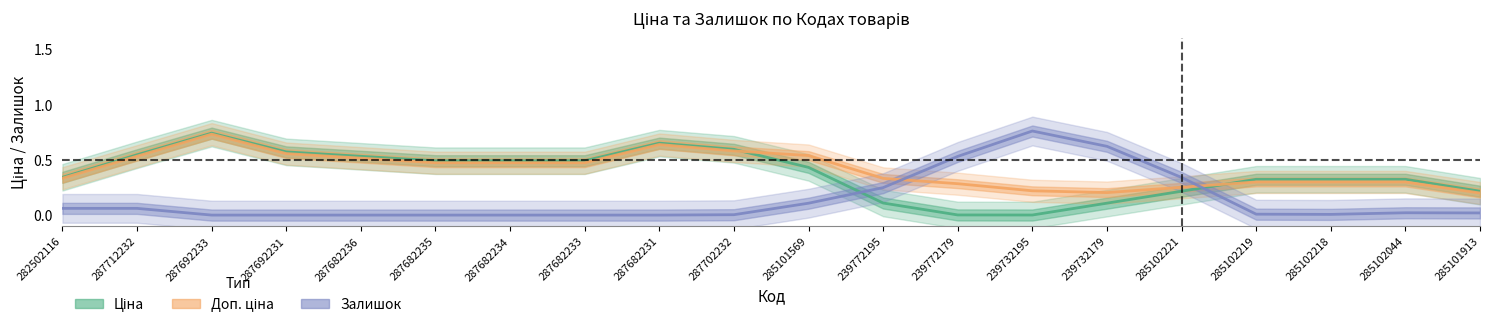

What is the label of the 13th point from the right?

287682233